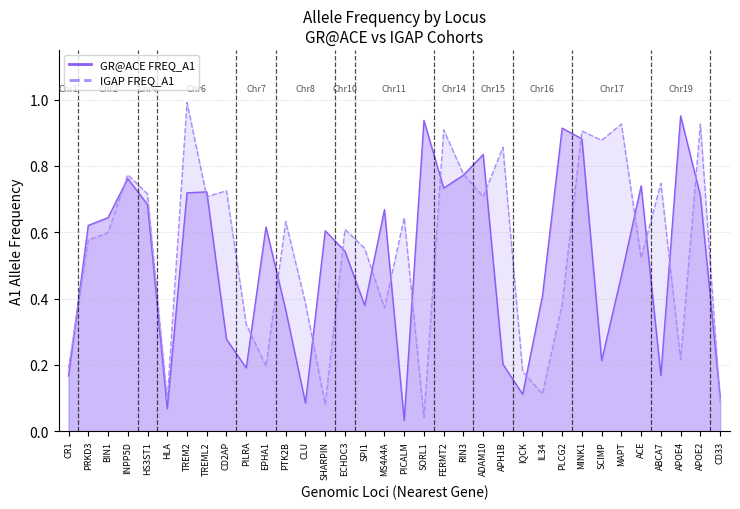

The IGAP FREQ_A1 series shows 0.7 at HS3ST1. True or false?

True